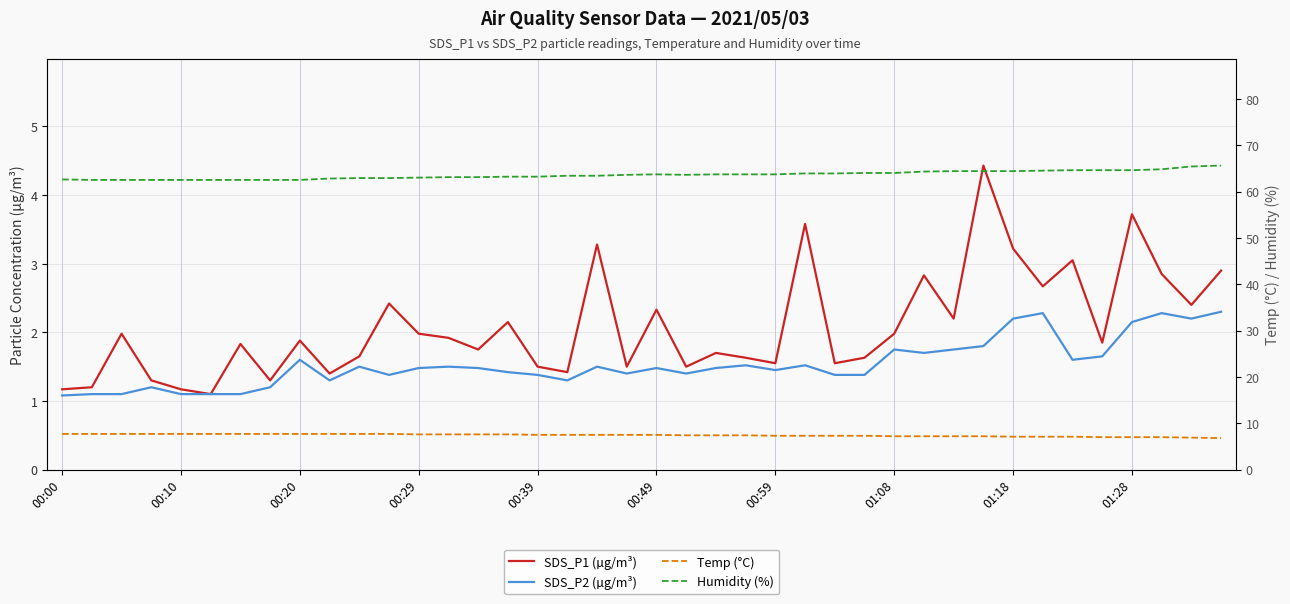

Where is Temp (°C) nearest to the value 7?

35